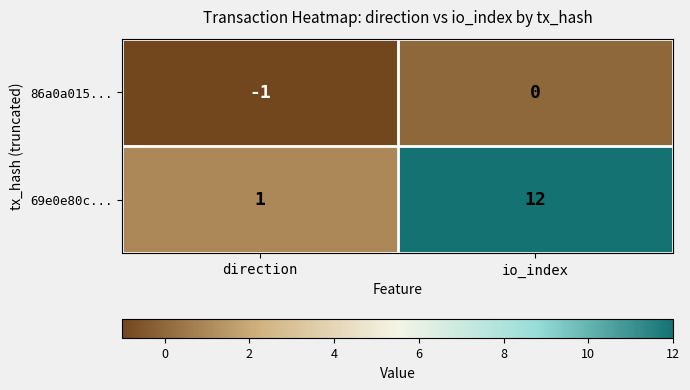

Count the number of categories in the chart.

2